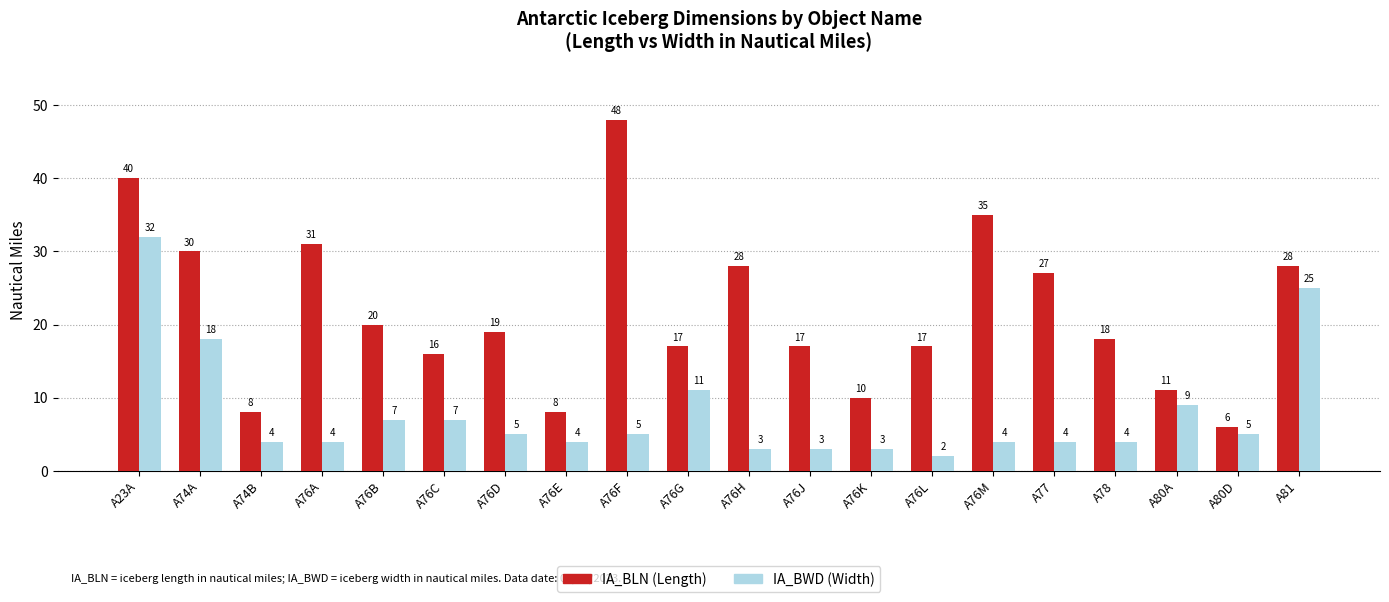

What is the spread (max minus min) of values at A76B?

13